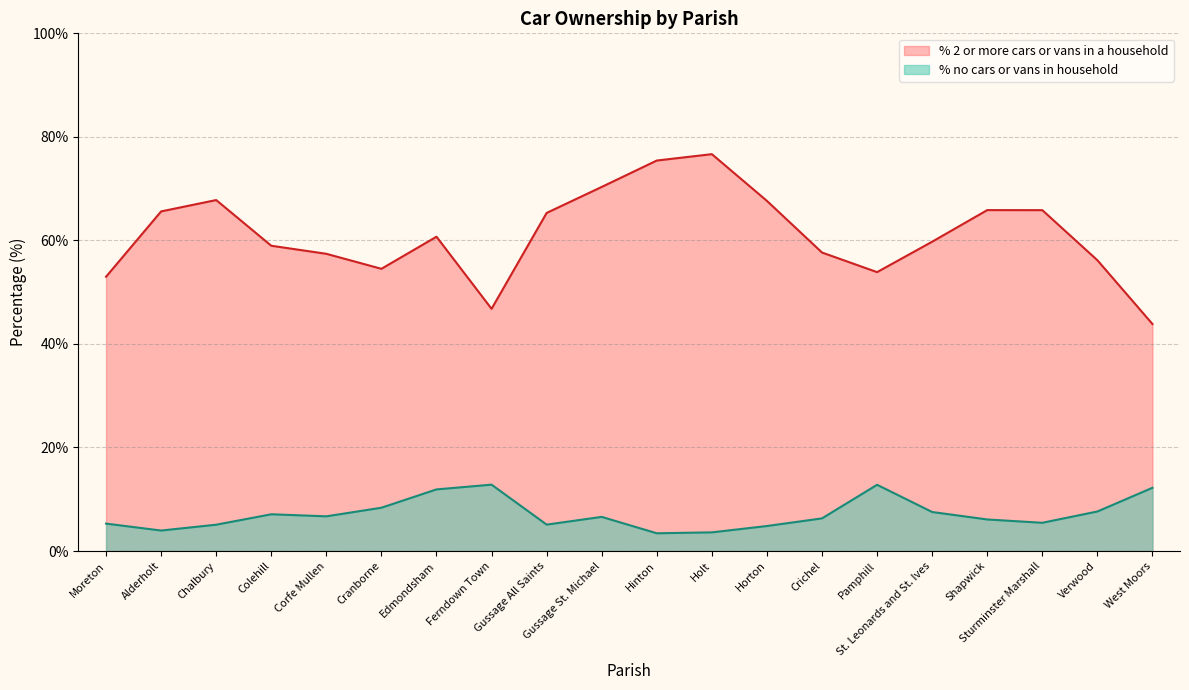

What is the sum of all % 2 or more cars or vans in a household values?

1223.1